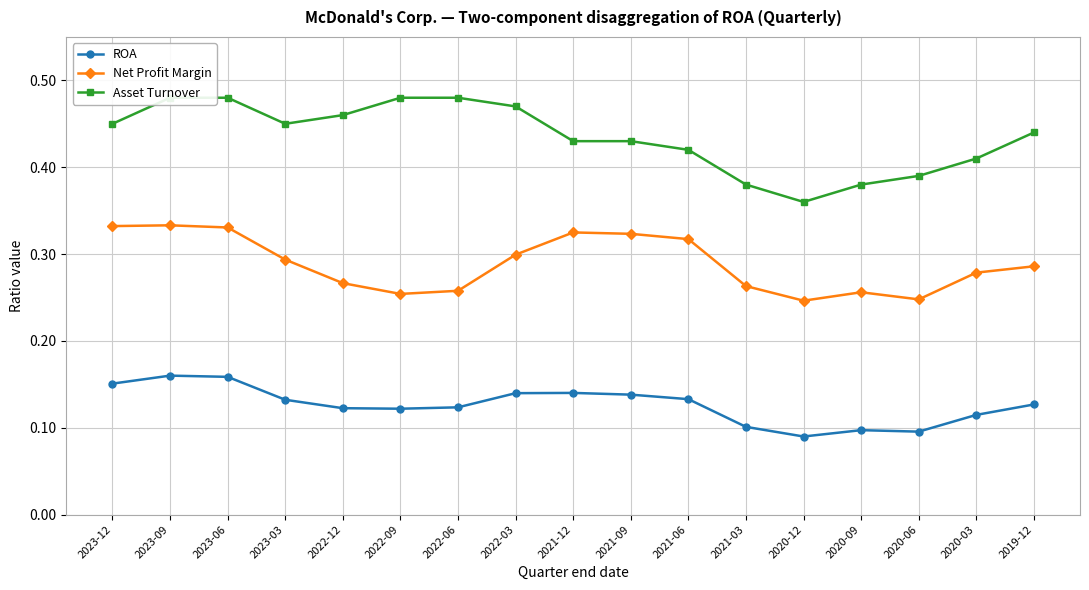

Which category has the lowest value in the Net Profit Margin series?

2020-12